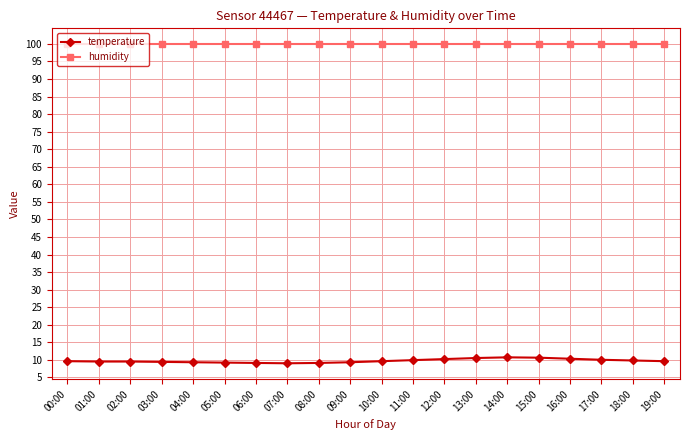

The value of humidity at 06:00 is 99.9. True or false?

True